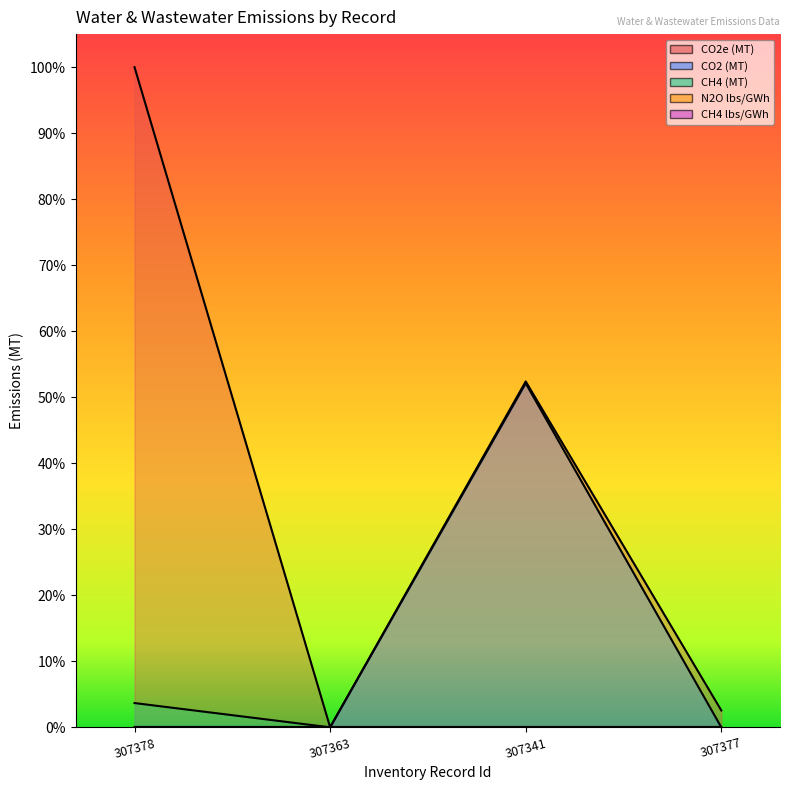

True or false: CH4 (MT) and CO2e (MT) cross at least once.

False